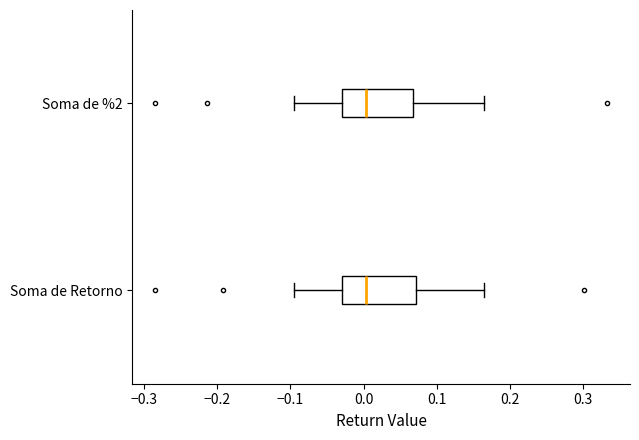

Where is the left edge of the box for Soma de %2 on the x-axis? The values are not printed on the chart, so give them approximately, as read against the axis.

-0.03